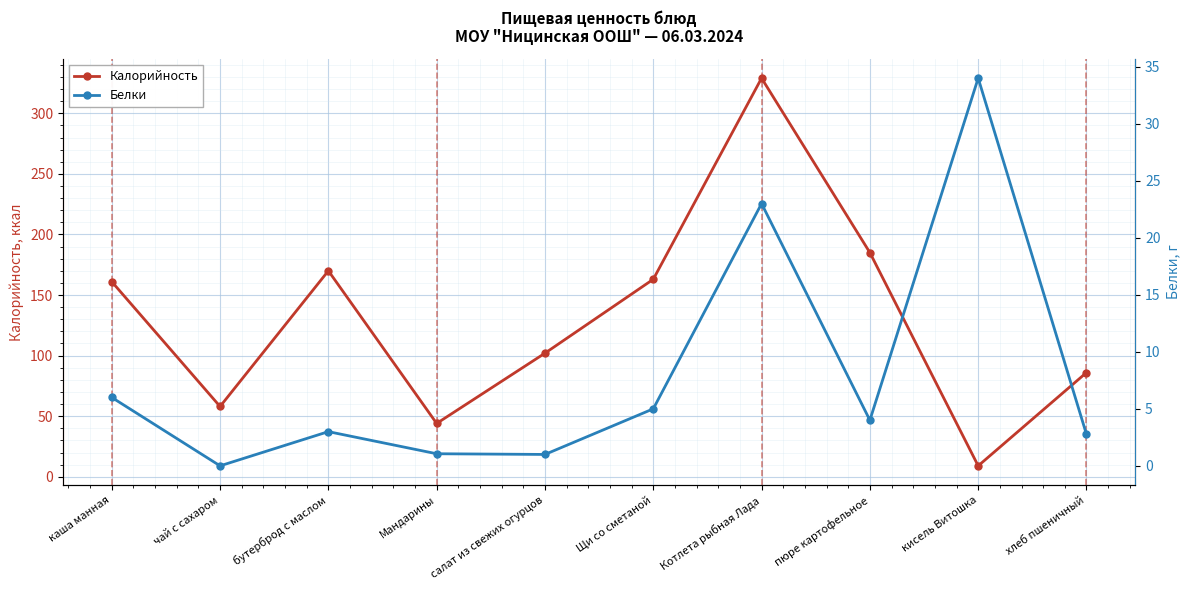

Reading left to right, what are all the values shown in this chart?

Калорийность: 161.0	58.0	170.0	44.0	102.0	163.0	329.0	185.0	9.0	86.0
Белки: 6.0	0.0	3.0	1.1	1.0	5.0	23.0	4.0	34.0	2.8